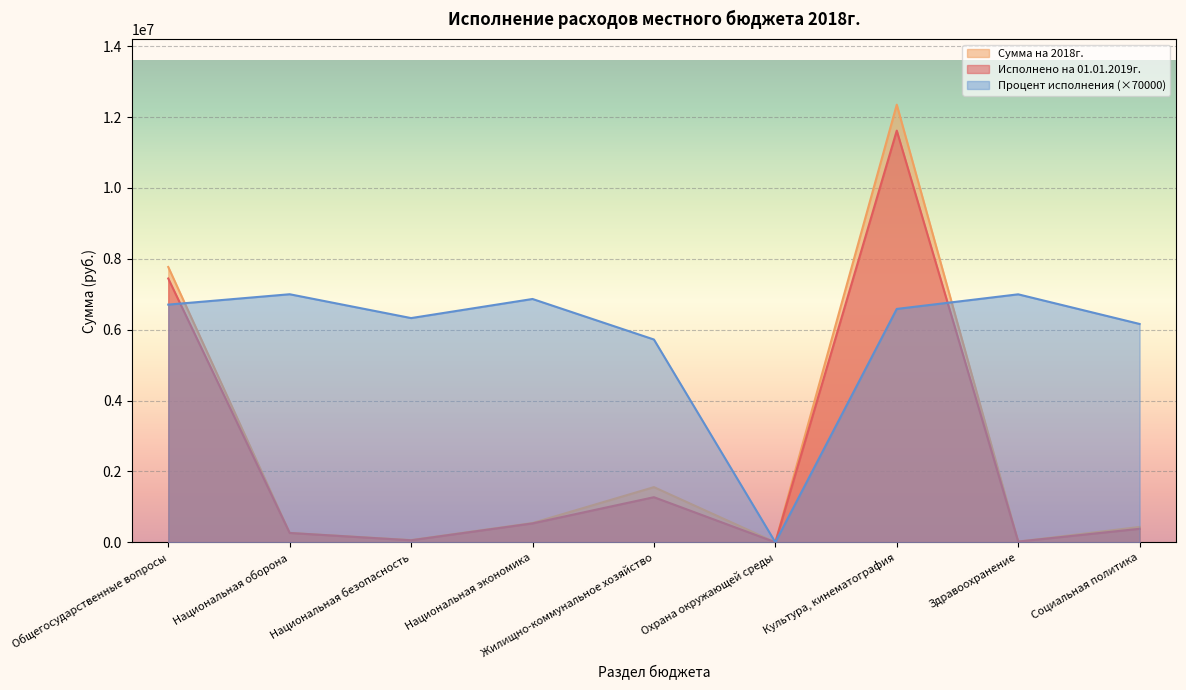

At Жилищно-коммунальное хозяйство, list the series in order from smallest to largest.

Исполнено на 01.01.2019г., Сумма на 2018г., Процент исполнения (×70000)